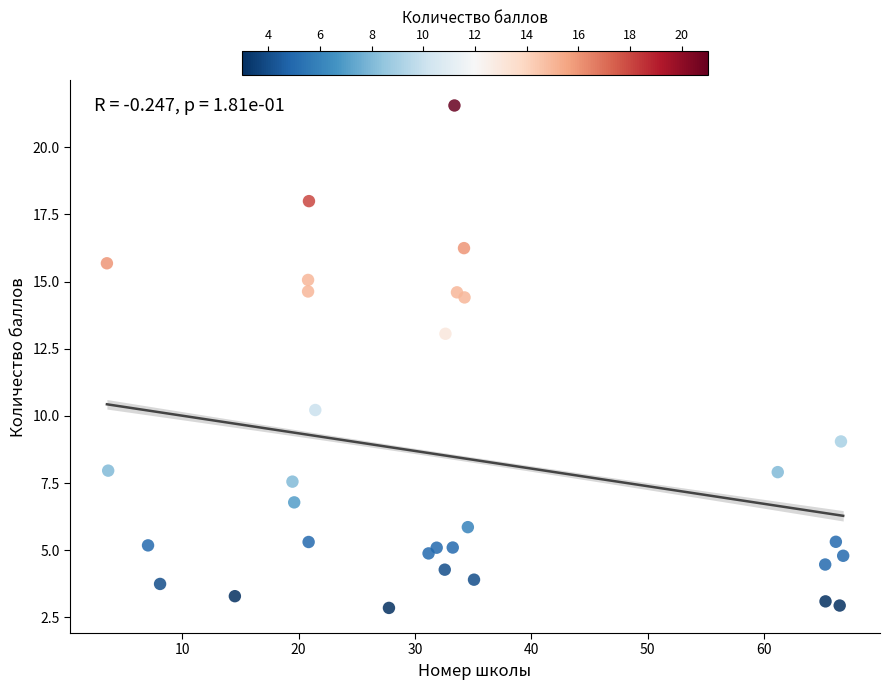

What Y value in the scatter plot is closest to 12?

13.1